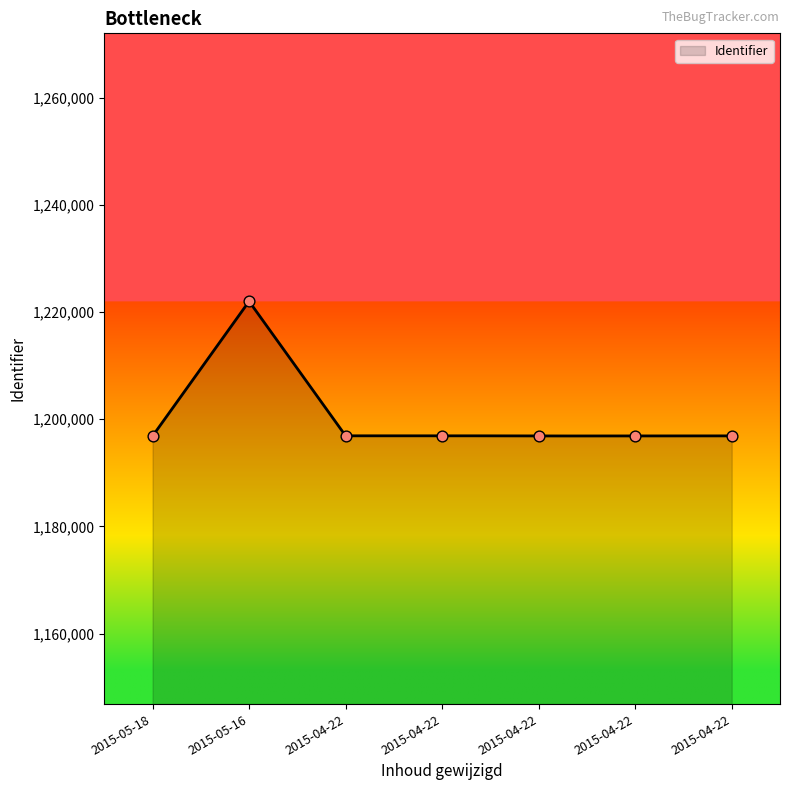

Which has a higher value, 2015-04-22 or 2015-05-18?

2015-04-22